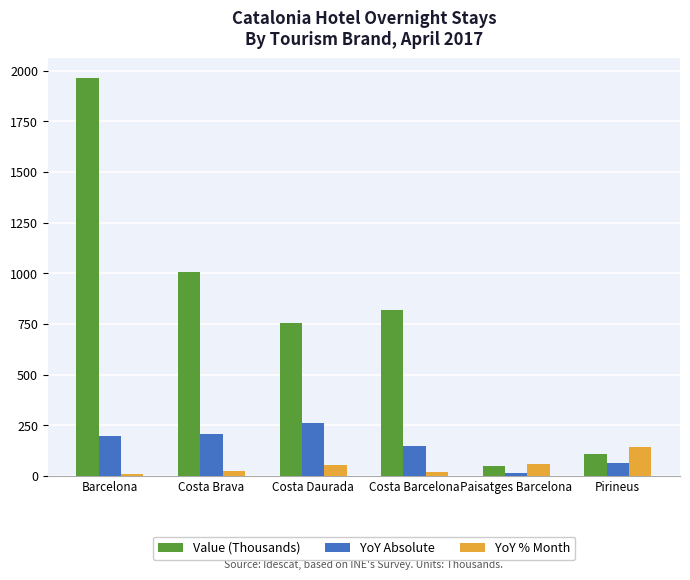

Which series changed the most between Costa Daurada and Pirineus?

Value (Thousands)